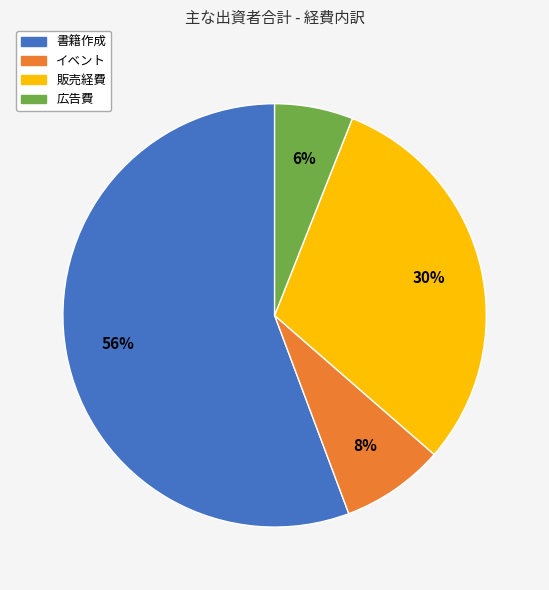

Does 販売経費 account for over 50% of the chart?

No